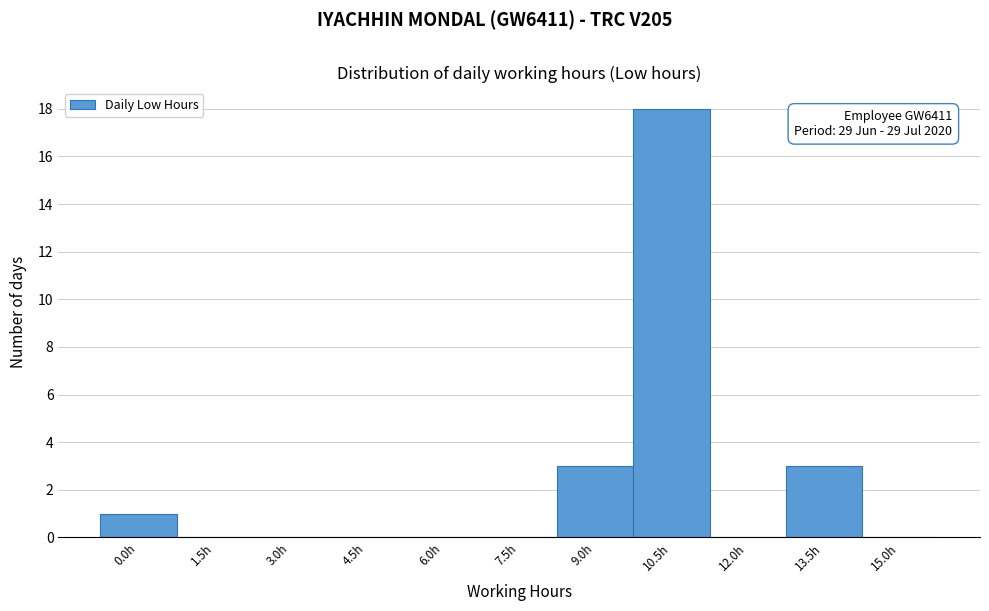

Reading left to right, what are all the values shown in this chart?

0.0h=1	1.5h=0	3.0h=0	4.5h=0	6.0h=0	7.5h=0	9.0h=3	10.5h=18	12.0h=0	13.5h=3	15.0h=0